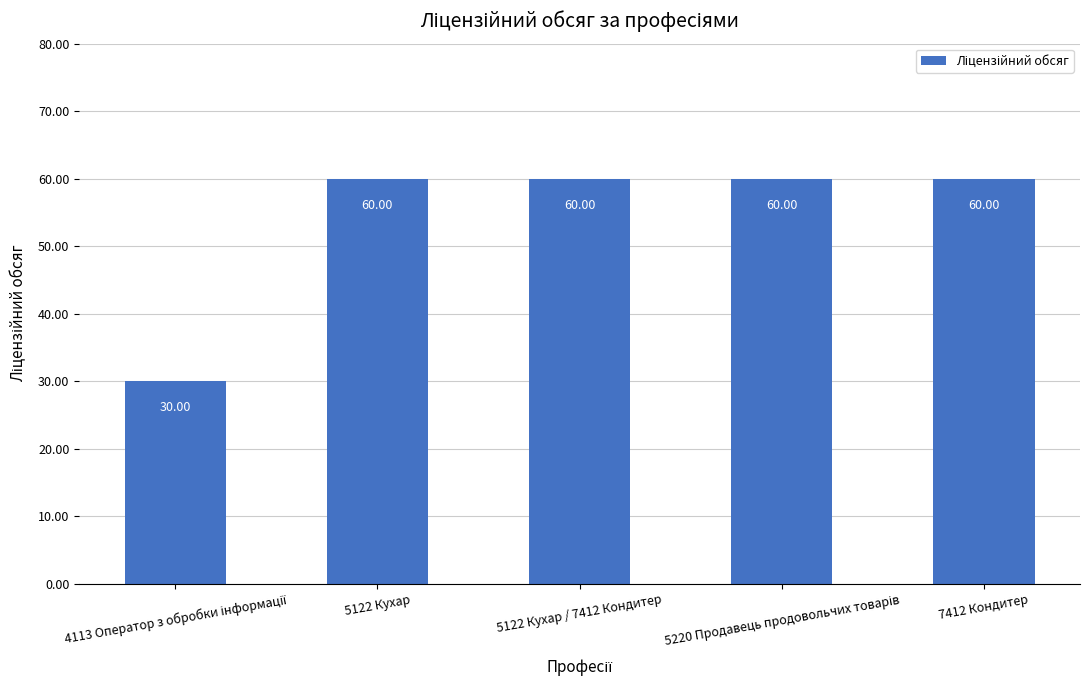

What is the difference between the maximum and minimum values?

30